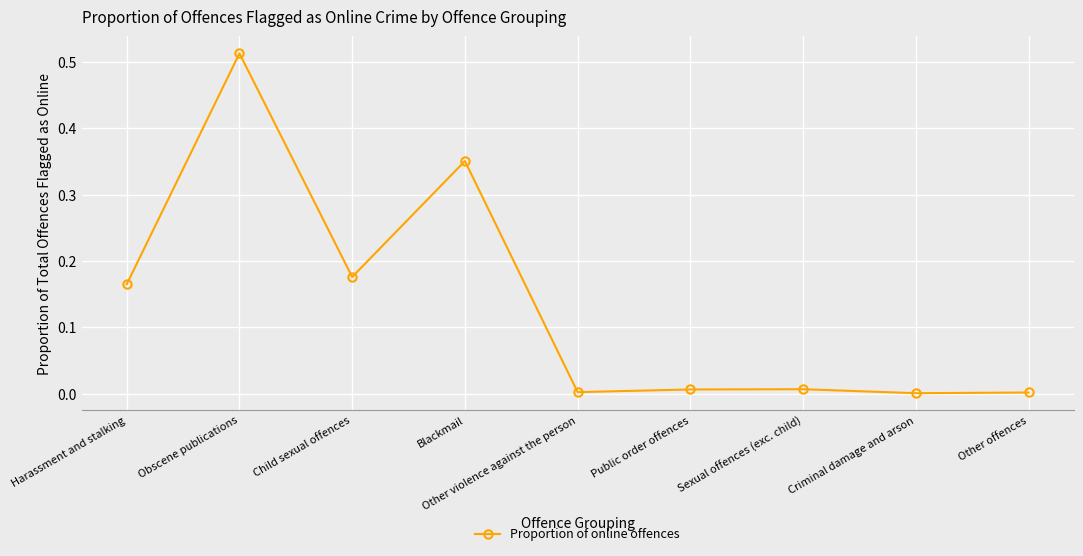

What is the label of the 2nd point from the left?

Obscene publications